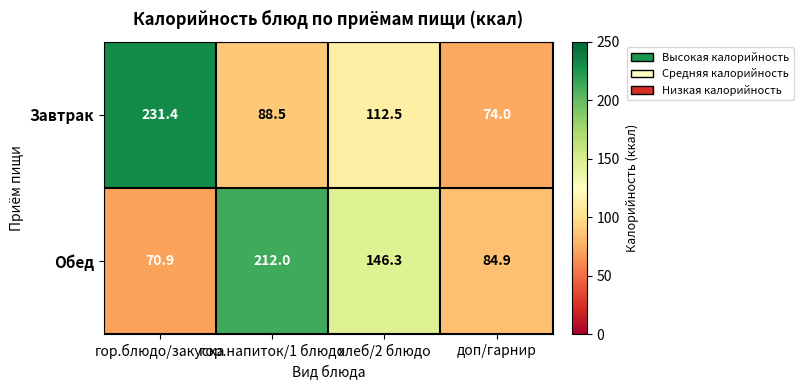

At how many categories does at least one series exceed 194?

2